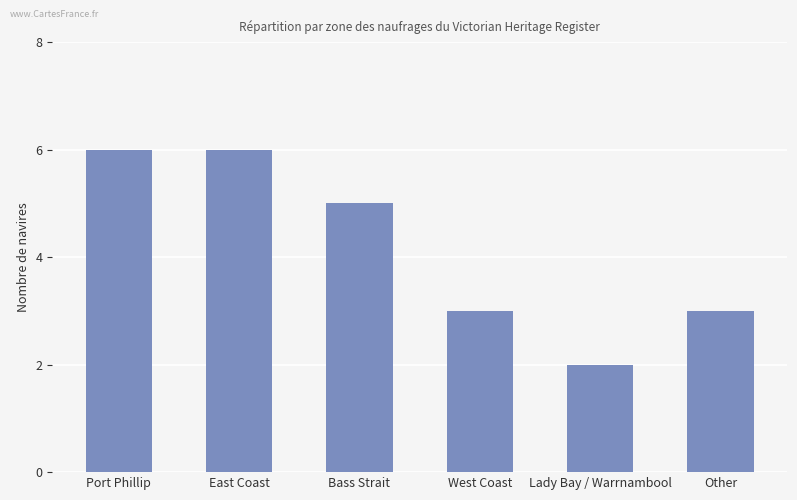

What is the value of the 6th bar from the left?

3